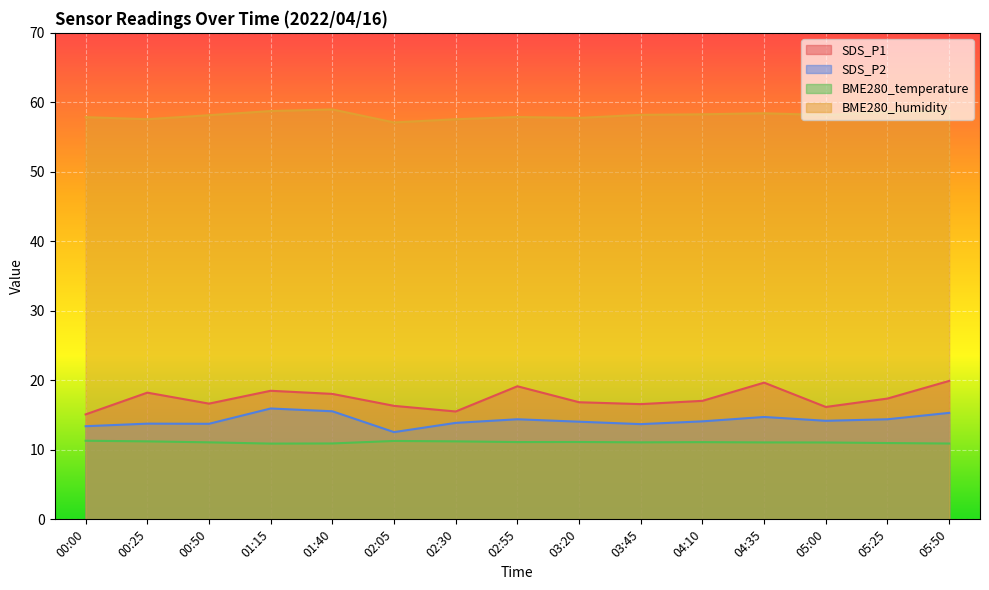

What is the difference between the second highest and minimum values in the SDS_P2 series?

3.0